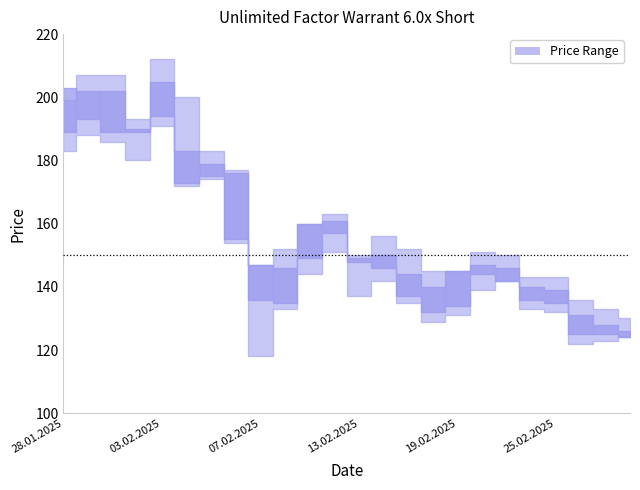

What is the total value across all series at 04.02.2025?

728